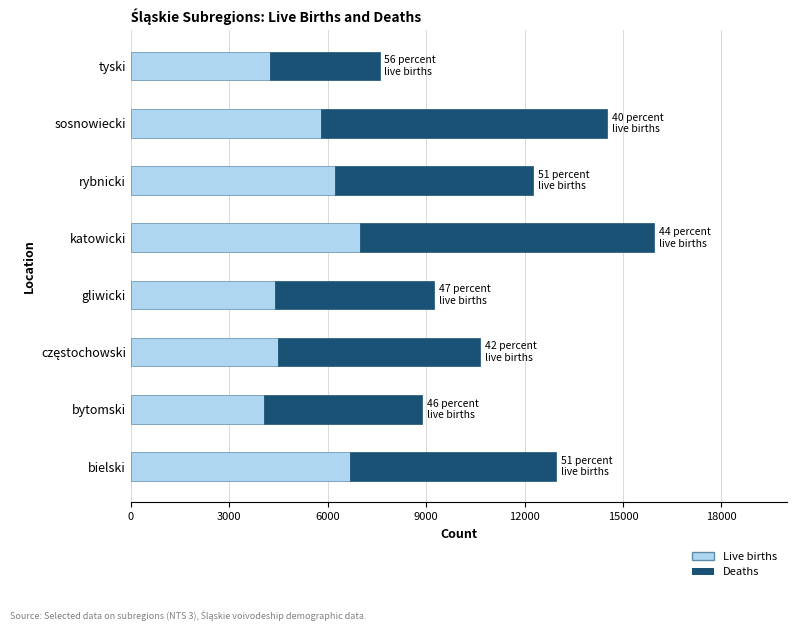

True or false: Live births has a value of 4380 at gliwicki.

True